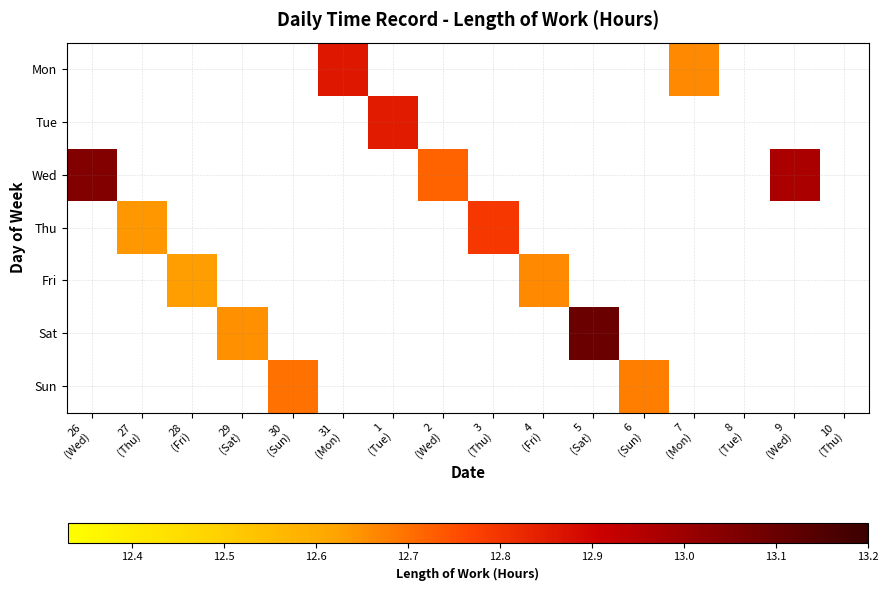

Which category has the lowest value across all series?

28
(Fri)